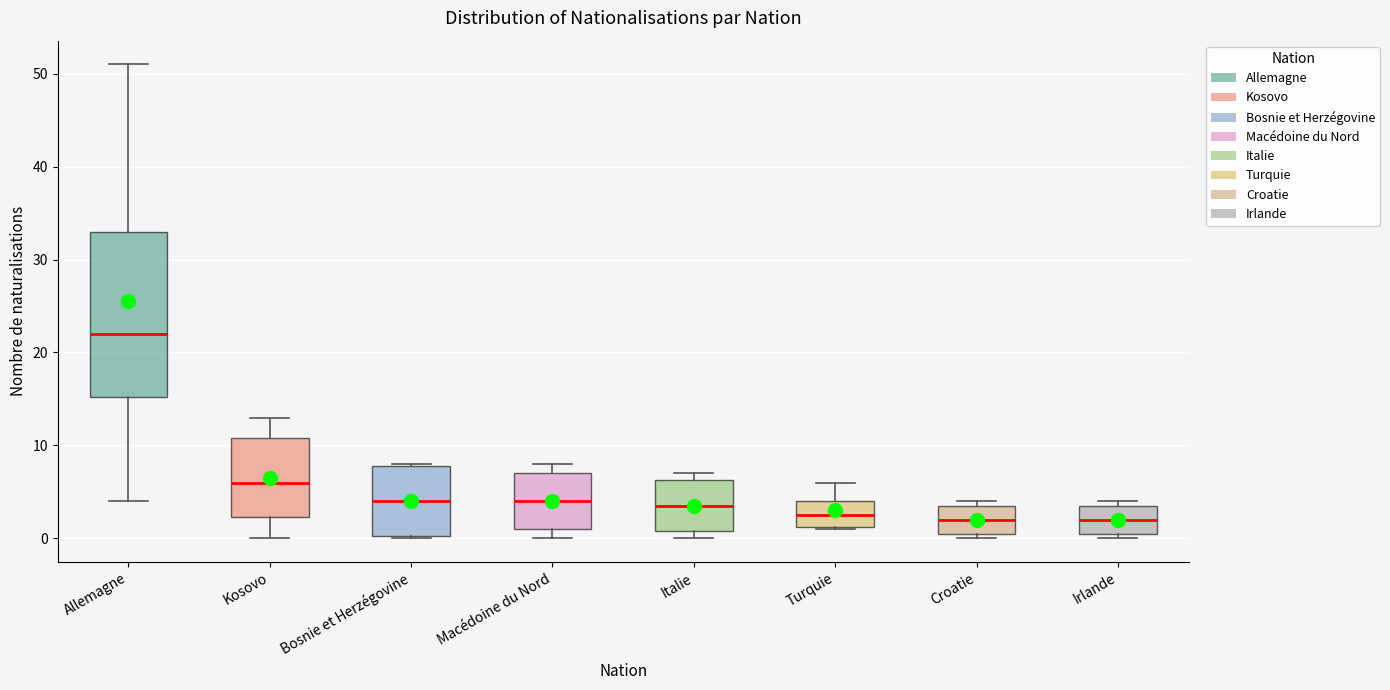

Reading left to right, transcribe this box plot: for each box, give where its median line is, the range the box spans, and where its two whiskers end, as read against the y-axis. The values are not printed on the chart, so give them approximately, as read against the axis.

Allemagne: median 22, box 15 to 33, whiskers 4 to 51
Kosovo: median 6, box 2 to 11, whiskers 0 to 13
Bosnie et Herzégovine: median 4, box 0 to 8, whiskers 0 to 8
Macédoine du Nord: median 4, box 1 to 7, whiskers 0 to 8
Italie: median 4, box 1 to 6, whiskers 0 to 7
Turquie: median 3, box 1 to 4, whiskers 1 to 6
Croatie: median 2, box 1 to 4, whiskers 0 to 4 (just above the box's upper edge)
Irlande: median 2, box 1 to 4, whiskers 0 to 4 (just above the box's upper edge)